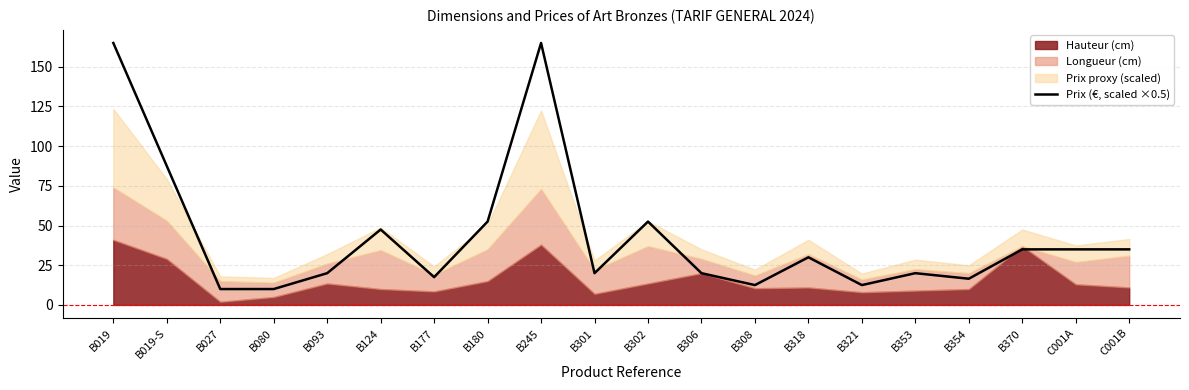

What is the minimum value for Prix (€, scaled ×0.5)?

10.0